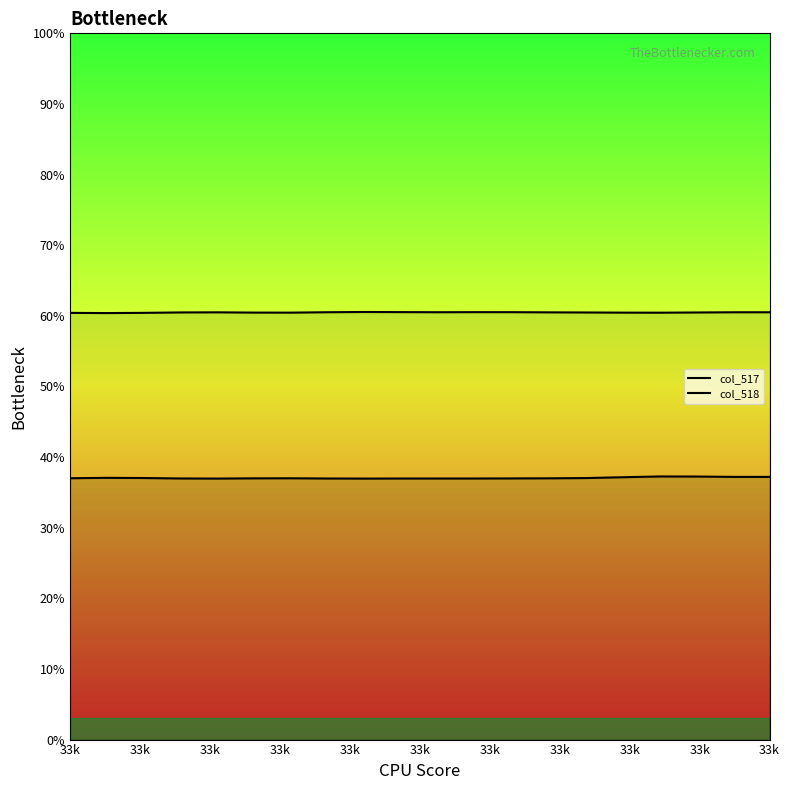

Count the col_518 values in the range 60 to 61.

20